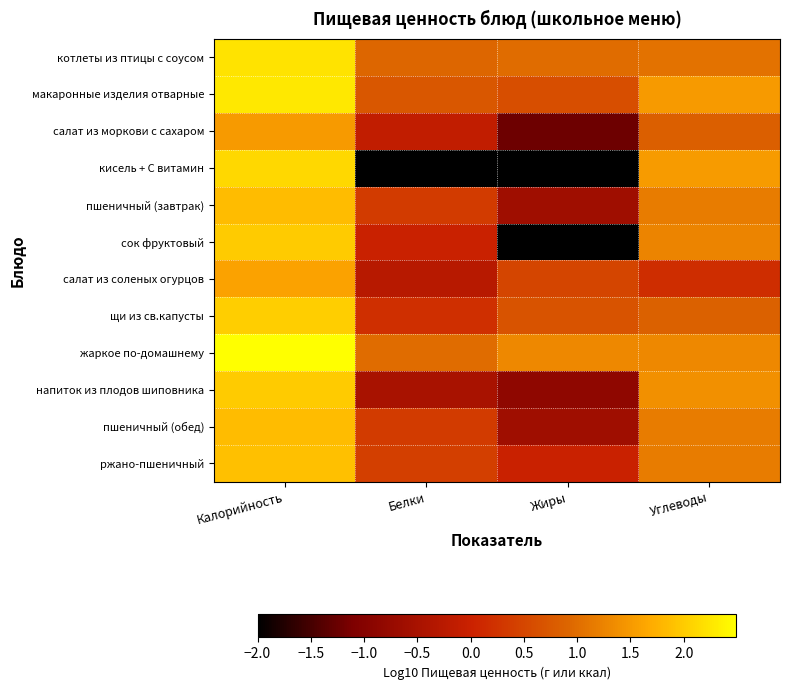

Reading left to right, list all the values displayed in this chart.

котлеты из птицы с соусом: Калорийность=2.2	Белки=0.9	Жиры=1.0	Углеводы=1.1
макаронные изделия отварные: Калорийность=2.3	Белки=0.7	Жиры=0.6	Углеводы=1.5
салат из моркови с сахаром: Калорийность=1.5	Белки=-0.1	Жиры=-1.2	Углеводы=0.8
кисель + С витамин: Калорийность=2.1	Белки=-2.0	Жиры=-2.0	Углеводы=1.5
пшеничный (завтрак): Калорийность=1.8	Белки=0.4	Жиры=-0.6	Углеводы=1.2
сок фруктовый: Калорийность=2.0	Белки=0.0	Жиры=-2.0	Углеводы=1.3
салат из соленых огурцов: Калорийность=1.6	Белки=-0.3	Жиры=0.5	Углеводы=0.2
щи из св.капусты: Калорийность=2.0	Белки=0.2	Жиры=0.7	Углеводы=0.8
жаркое по-домашнему: Калорийность=2.5	Белки=1.0	Жиры=1.3	Углеводы=1.3
напиток из плодов шиповника: Калорийность=2.0	Белки=-0.5	Жиры=-0.9	Углеводы=1.4
пшеничный (обед): Калорийность=1.9	Белки=0.4	Жиры=-0.6	Углеводы=1.2
ржано-пшеничный: Калорийность=1.9	Белки=0.4	Жиры=-0.0	Углеводы=1.2